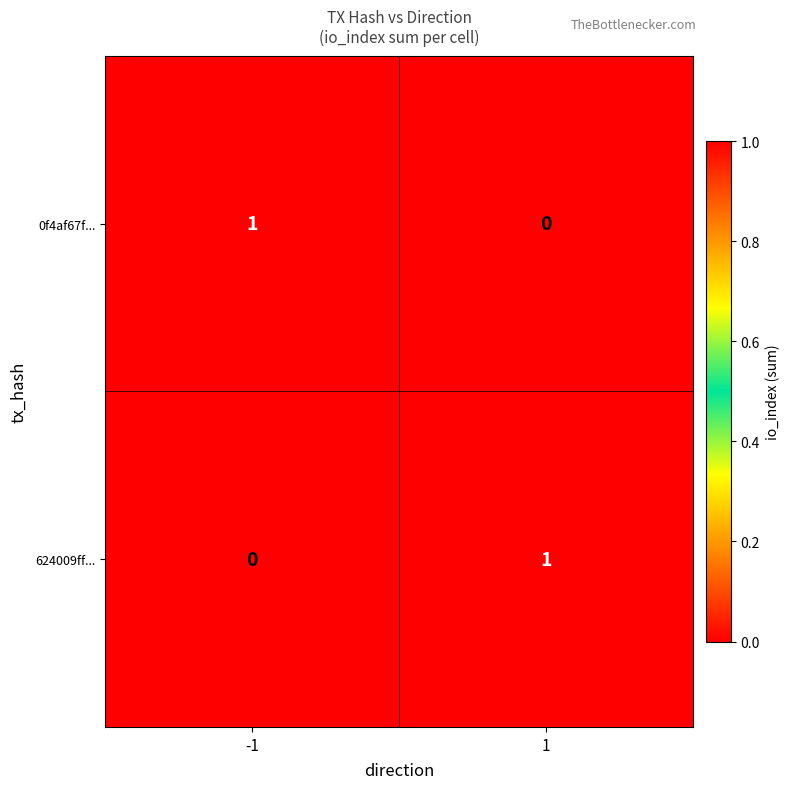

Reading left to right, what are all the values shown in this chart?

0f4af67f...: 1	0
624009ff...: 0	1